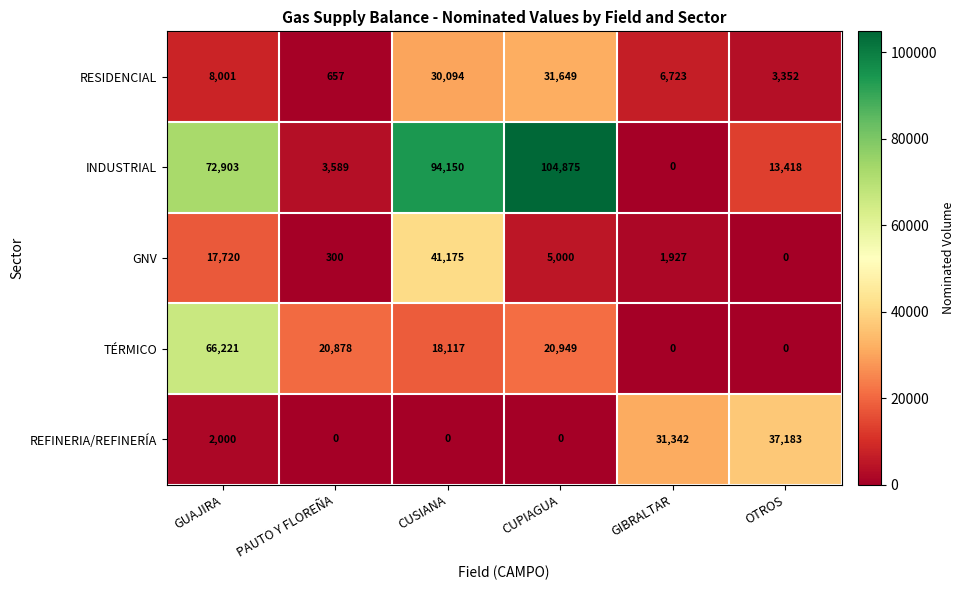

Which series has the widest spread of values?

INDUSTRIAL